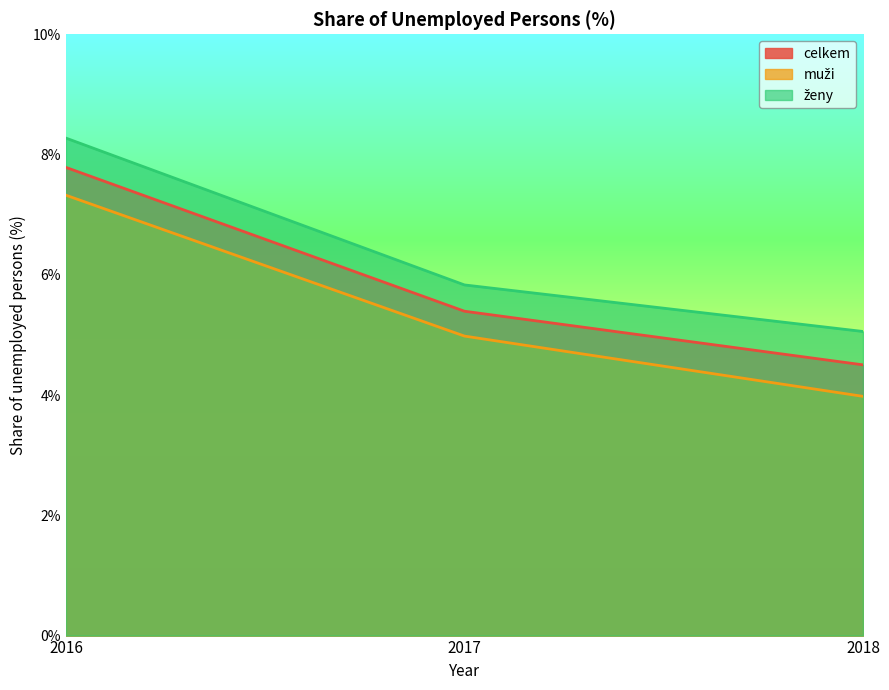

Does the chart display data point markers on the line(s)?

No